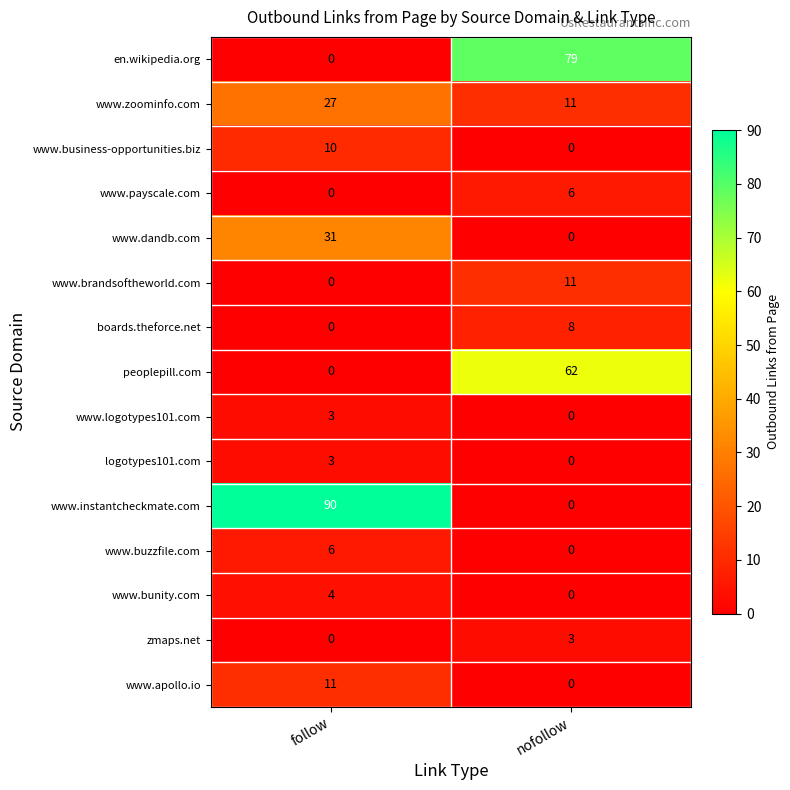

Reading right to left, transcribe all the data shown in this chart.

en.wikipedia.org: nofollow=79	follow=0
www.zoominfo.com: nofollow=11	follow=27
www.business-opportunities.biz: nofollow=0	follow=10
www.payscale.com: nofollow=6	follow=0
www.dandb.com: nofollow=0	follow=31
www.brandsoftheworld.com: nofollow=11	follow=0
boards.theforce.net: nofollow=8	follow=0
peoplepill.com: nofollow=62	follow=0
www.logotypes101.com: nofollow=0	follow=3
logotypes101.com: nofollow=0	follow=3
www.instantcheckmate.com: nofollow=0	follow=90
www.buzzfile.com: nofollow=0	follow=6
www.bunity.com: nofollow=0	follow=4
zmaps.net: nofollow=3	follow=0
www.apollo.io: nofollow=0	follow=11